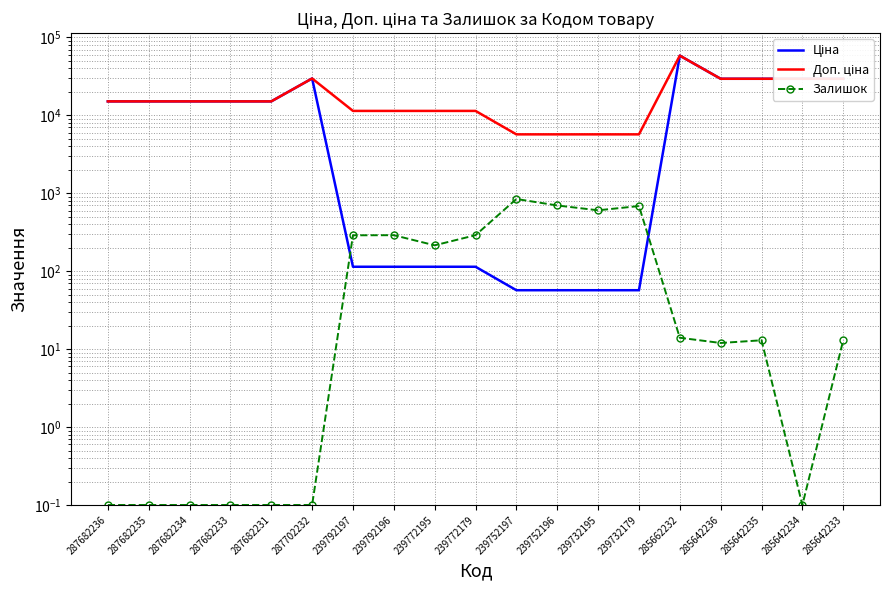

At how many categories does at least one series exceed 37264?

1